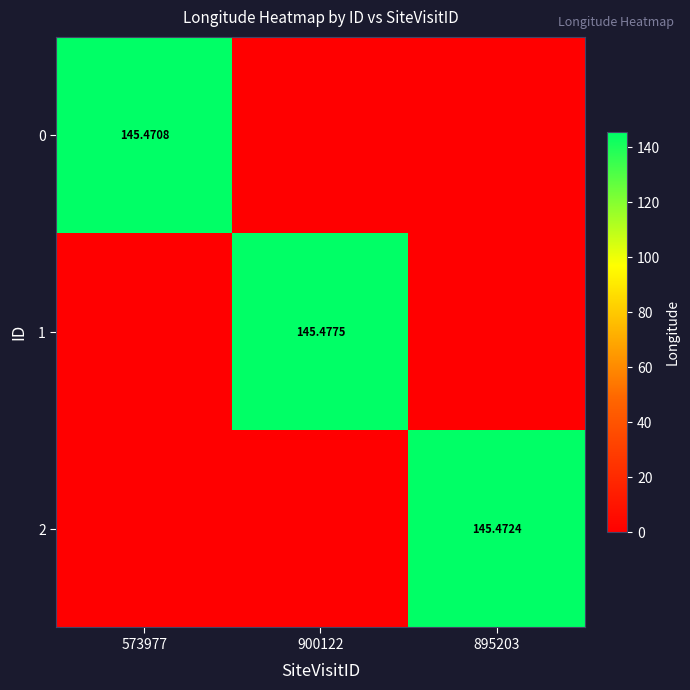

At which category does the chart reach its minimum across all series?

900122